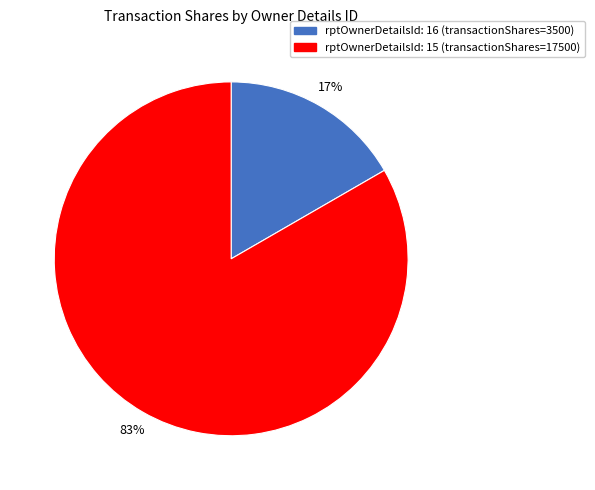

Count the number of slices in the pie.

2